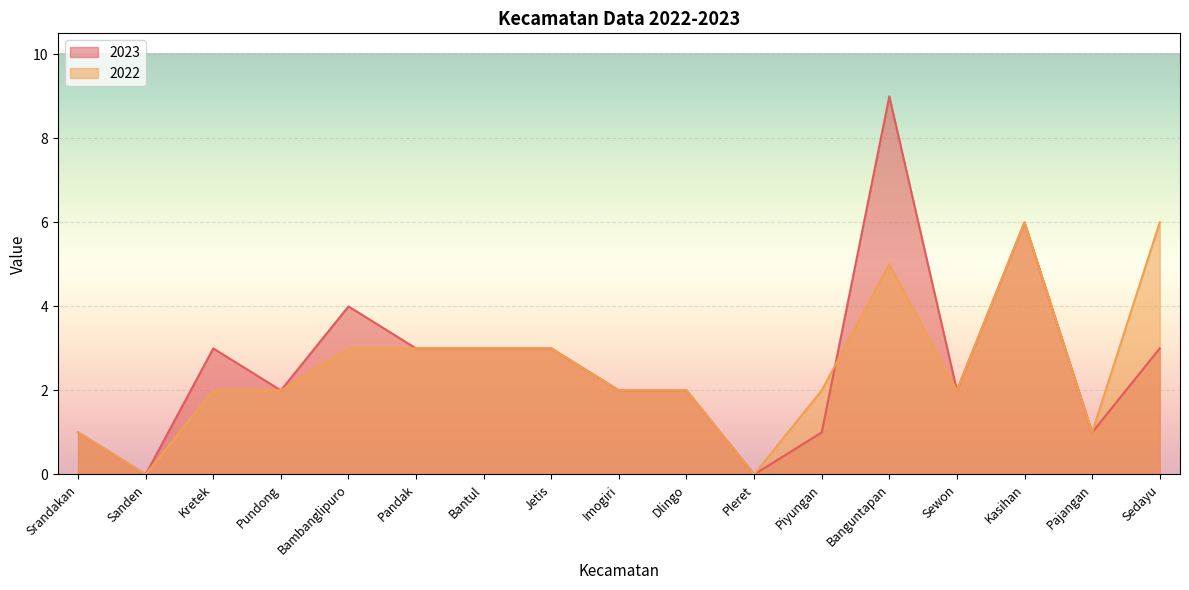

How many times do 2023 and 2022 cross each other?

1